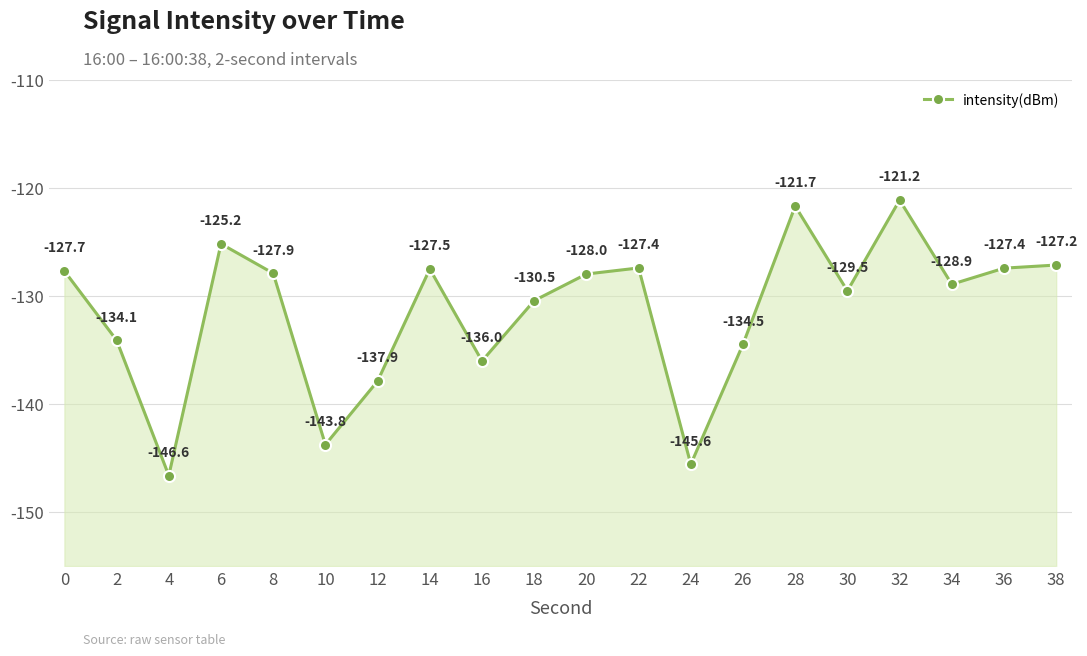

What is the minimum value shown in the chart?

-146.6